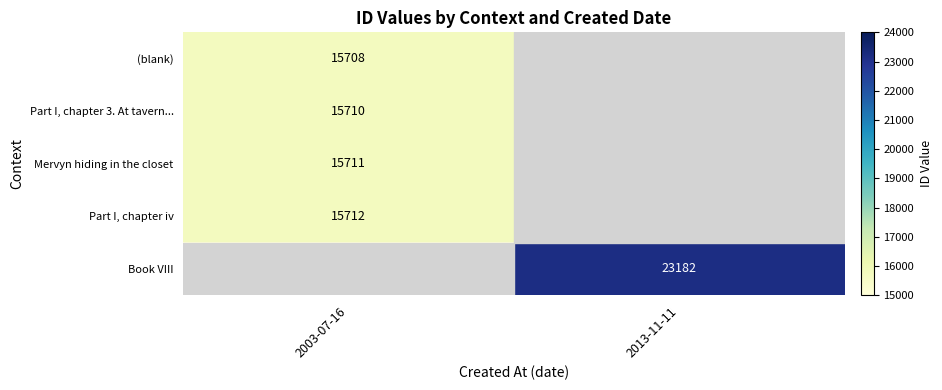

Count the number of data series in this chart.

5